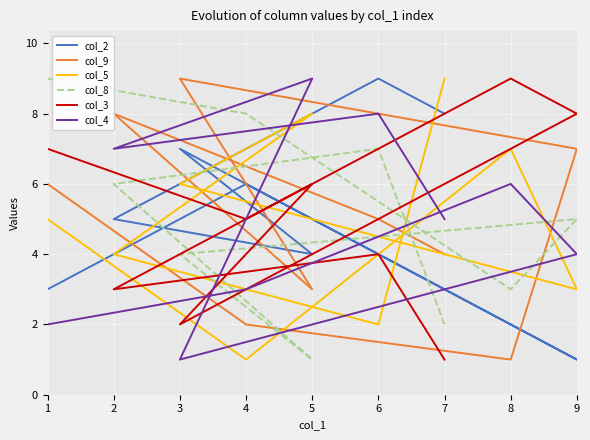

Which series changed the most between 5 and 2?

col_9